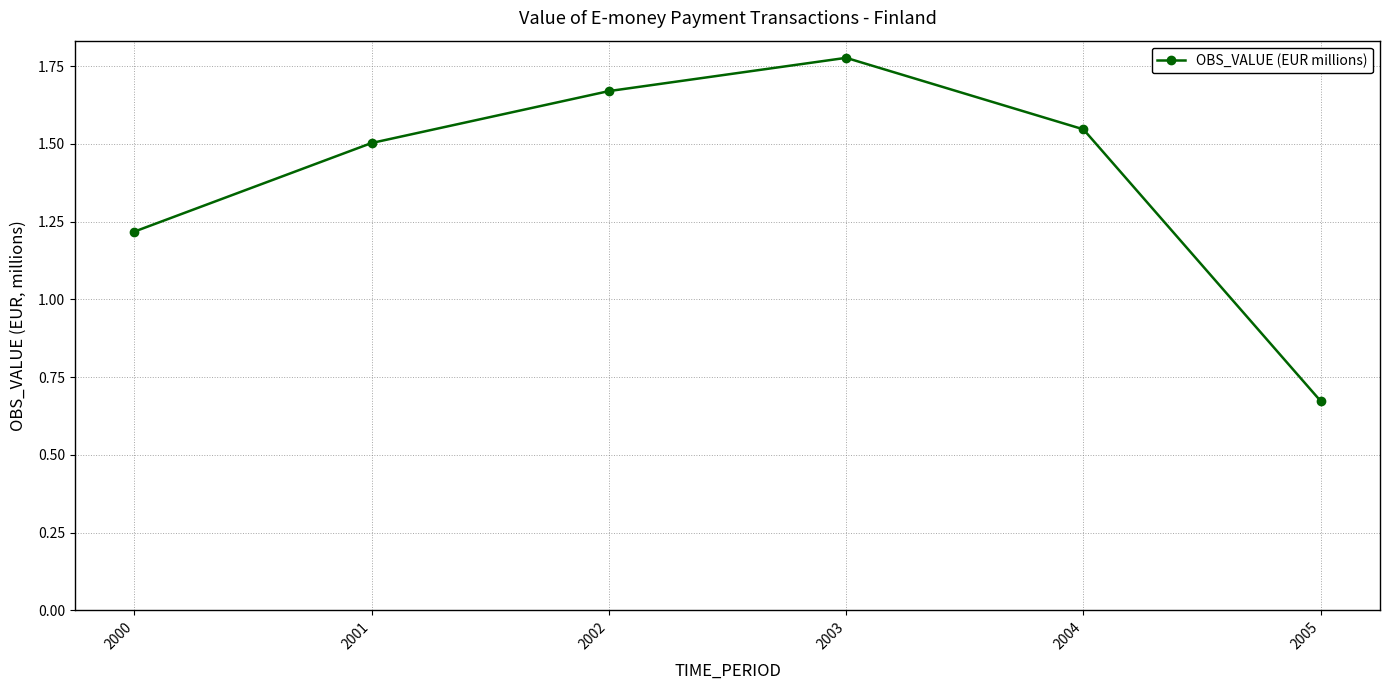

The value at 2000 is 0.6. True or false?

False